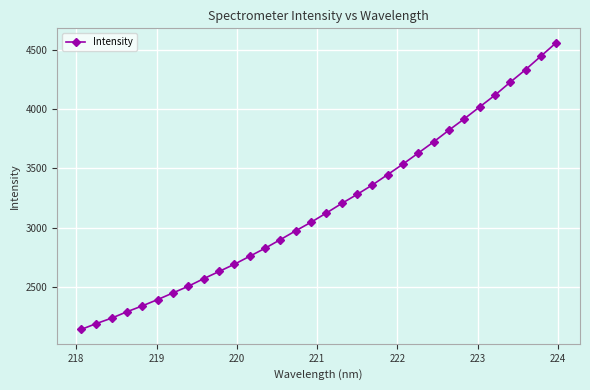

True or false: the data has more than 2 interior local peaks.

False